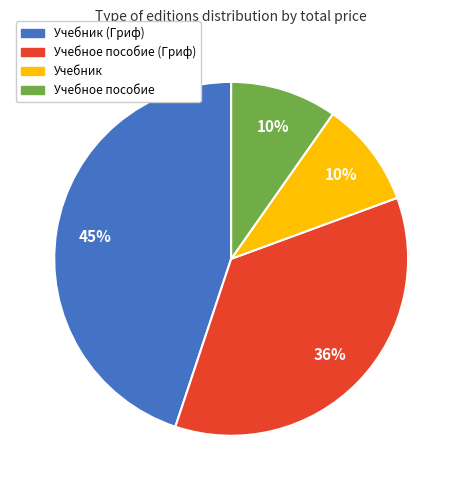

To the nearest percent, what is the difference between the largest and smallest slice percentages?

35%